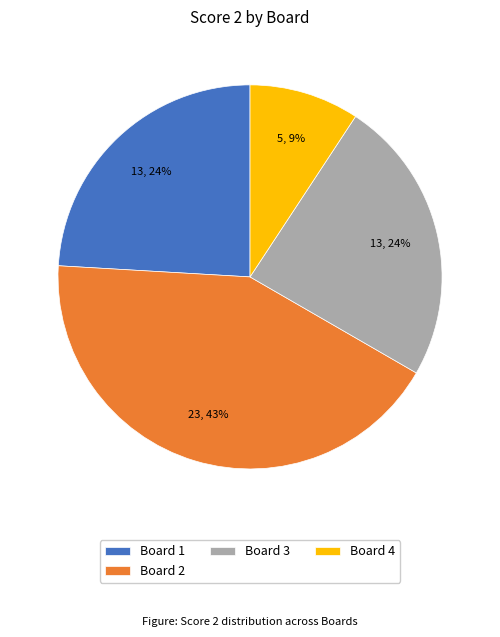

To the nearest percent, what is the average slice percentage?

25%